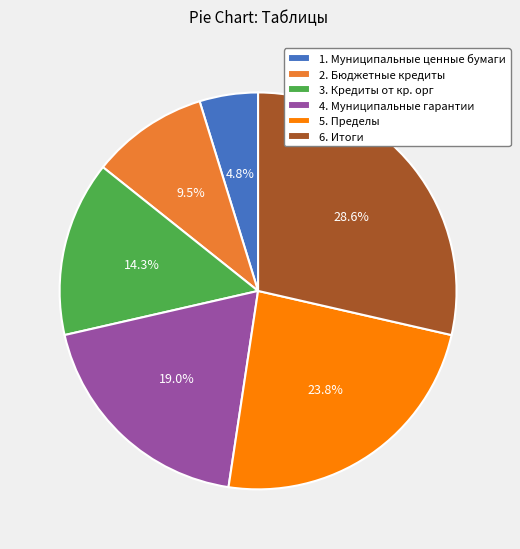

Rank the categories by value from highest to lowest.

6. Итоги, 5. Пределы, 4. Муниципальные гарантии, 3. Кредиты от кр. орг, 2. Бюджетные кредиты, 1. Муниципальные ценные бумаги